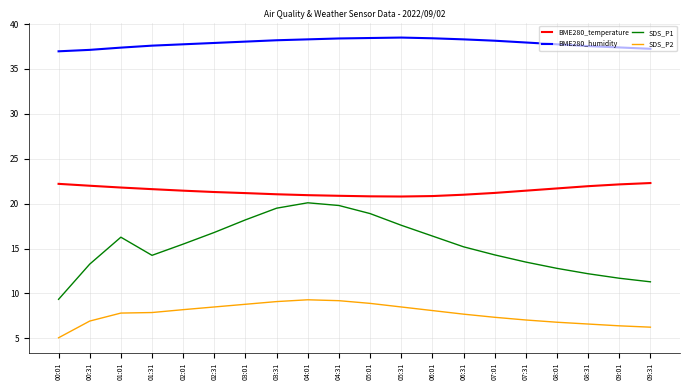

Which series has the largest total across all categories?

BME280_humidity